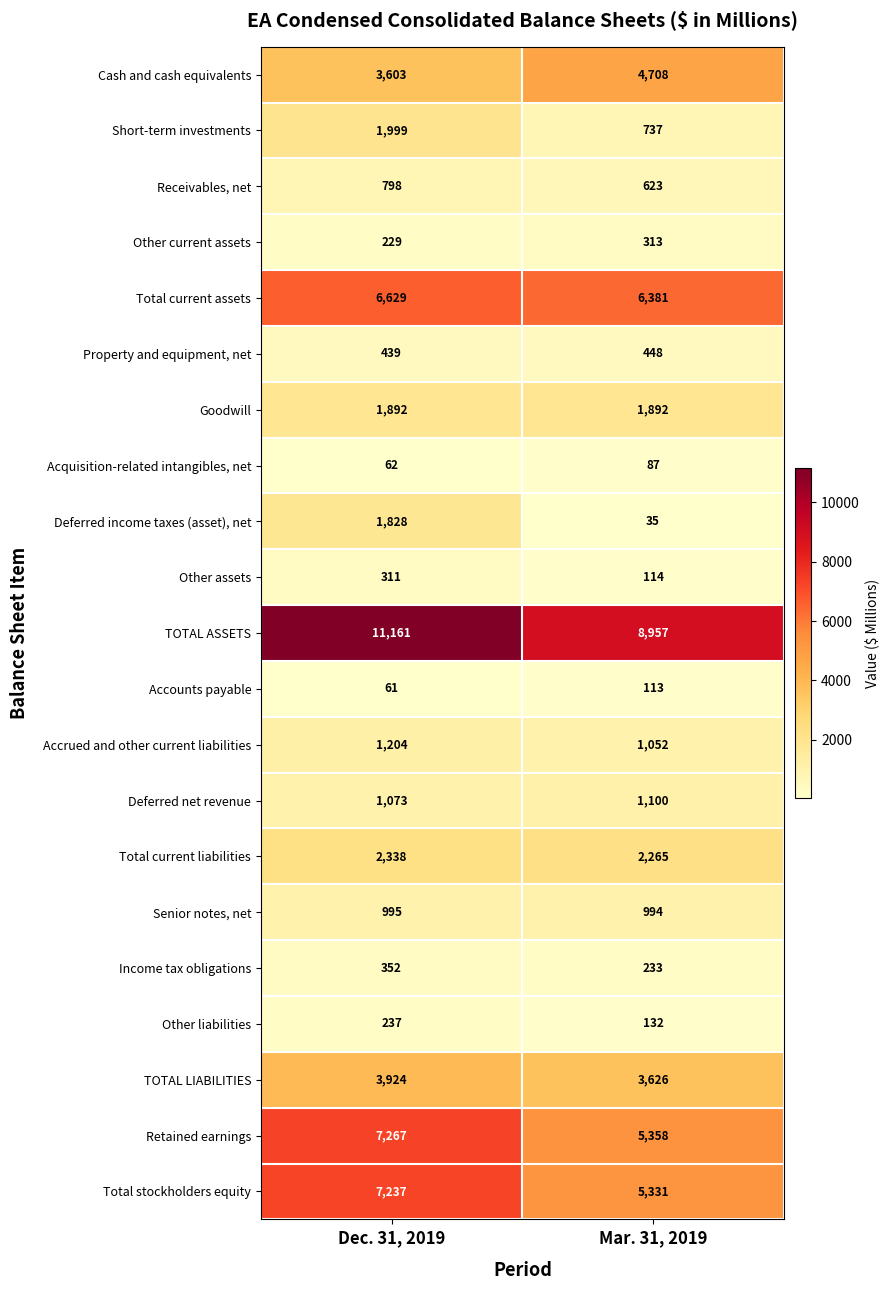

What is the lowest value of the Total current liabilities series?

2265